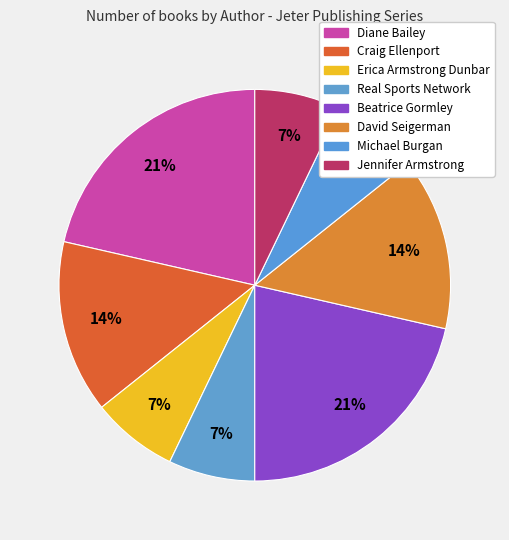

The Diane Bailey slice represents 21% of the pie. True or false?

True